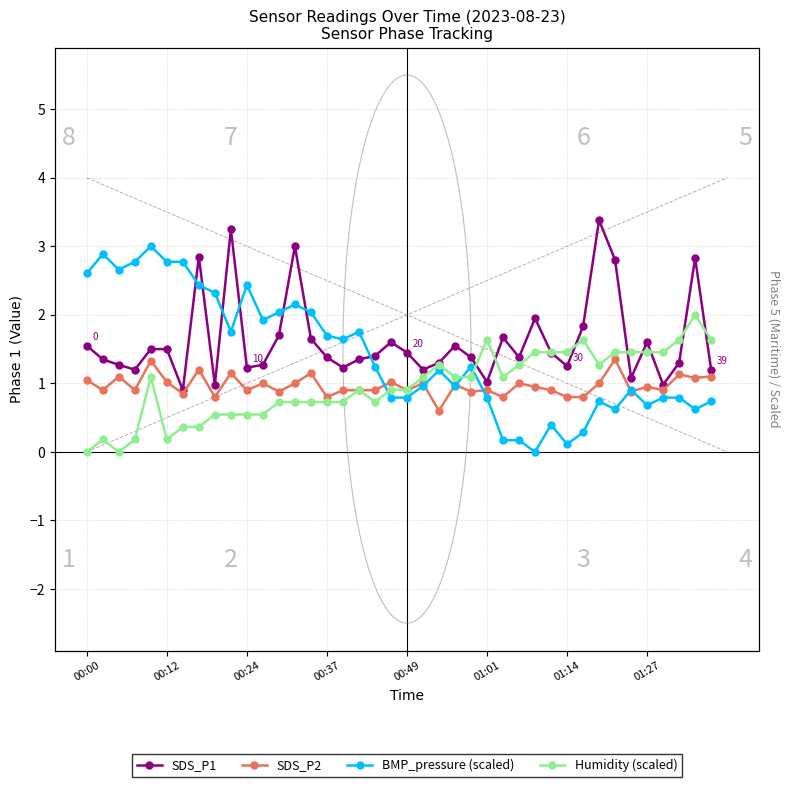

What is the label of the 2nd point from the right?

38